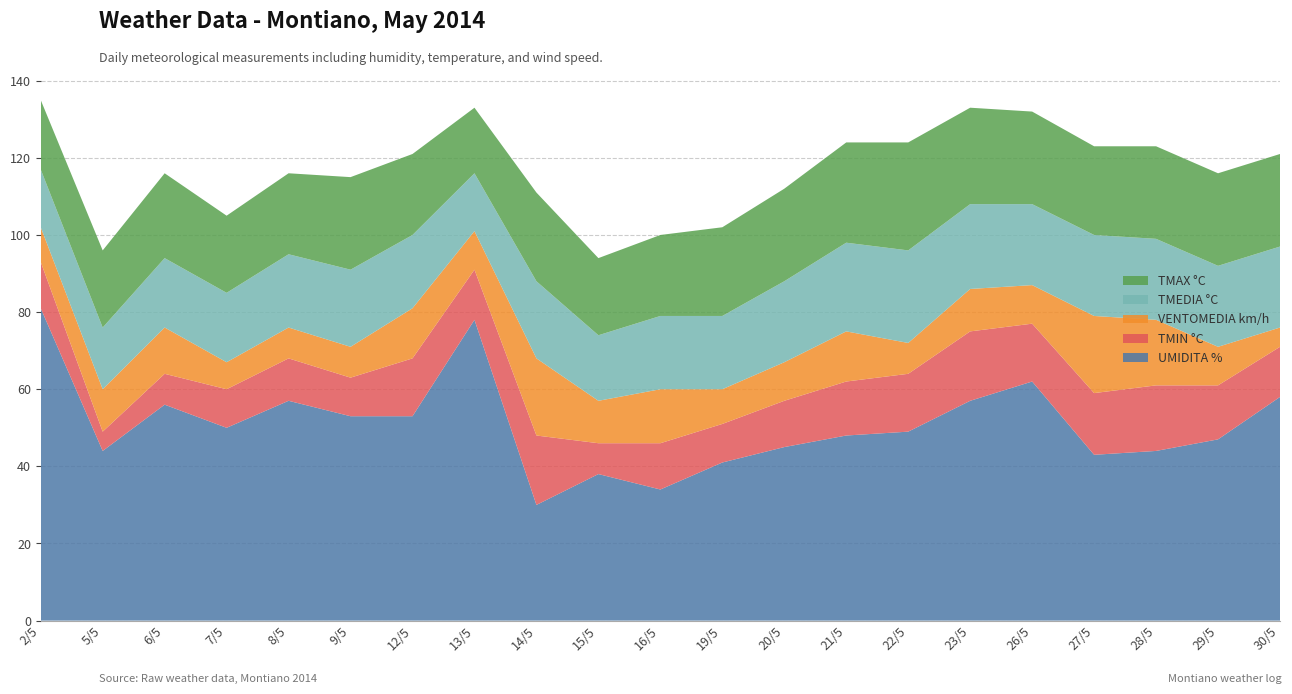

Reading right to left, list all the values displayed in this chart.

UMIDITA %: 58	47	44	43	62	57	49	48	45	41	34	38	30	78	53	53	57	50	56	44	81
TMIN °C: 13	14	17	16	15	18	15	14	12	10	12	8	18	13	15	10	11	10	8	5	12
VENTOMEDIA km/h: 5	10	17	20	10	11	8	13	10	9	14	11	20	10	13	8	8	7	12	11	9
TMEDIA °C: 21	21	21	21	21	22	24	23	21	19	19	17	20	15	19	20	19	18	18	16	15
TMAX °C: 24	24	24	23	24	25	28	26	24	23	21	20	23	17	21	24	21	20	22	20	18